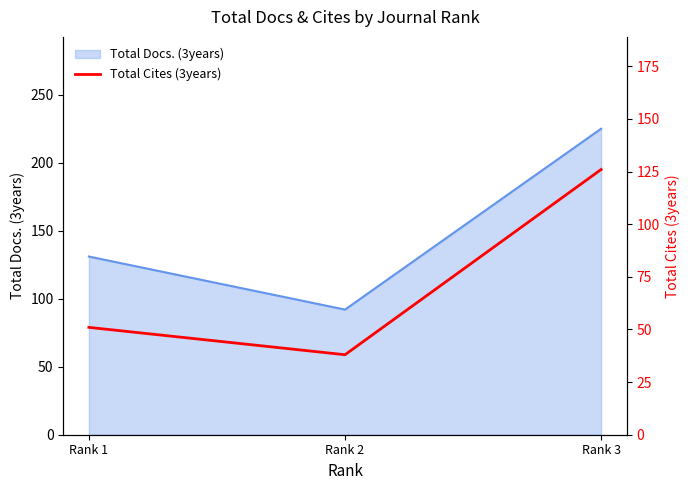

Rank the categories by value from lowest to highest.

Rank 2, Rank 1, Rank 3